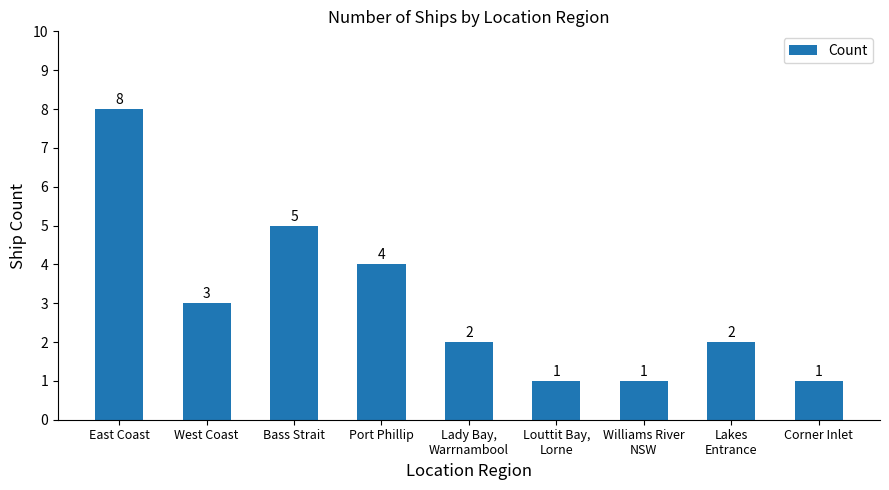

Count the number of data series in this chart.

1